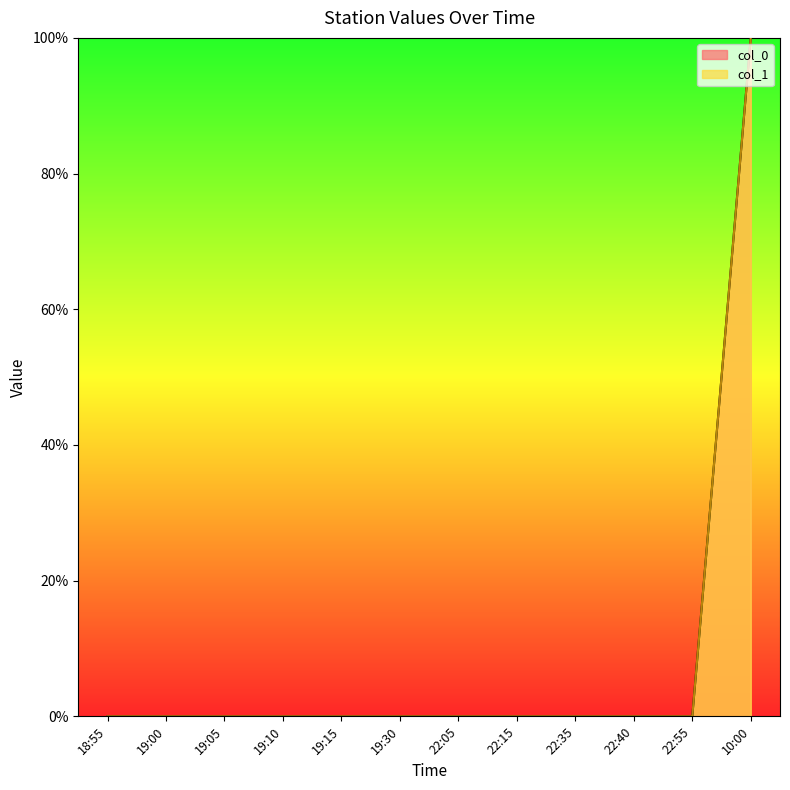

Reading left to right, what are all the values shown in this chart?

col_0: 18:55=0	19:00=0	19:05=0	19:10=0	19:15=0	19:30=0	22:05=0	22:15=0	22:35=0	22:40=0	22:55=0	10:00=100
col_1: 18:55=0	19:00=0	19:05=0	19:10=0	19:15=0	19:30=0	22:05=0	22:15=0	22:35=0	22:40=0	22:55=0	10:00=100